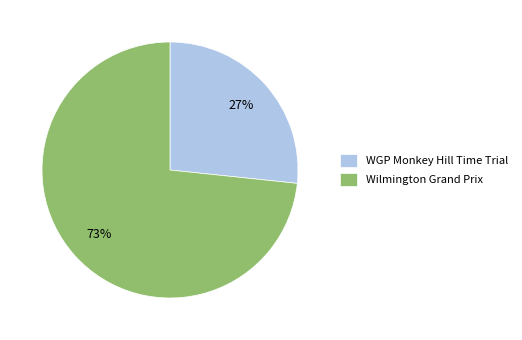

Approximately how many times larger is the value at WGP Monkey Hill Time Trial compared to Wilmington Grand Prix?

0.4